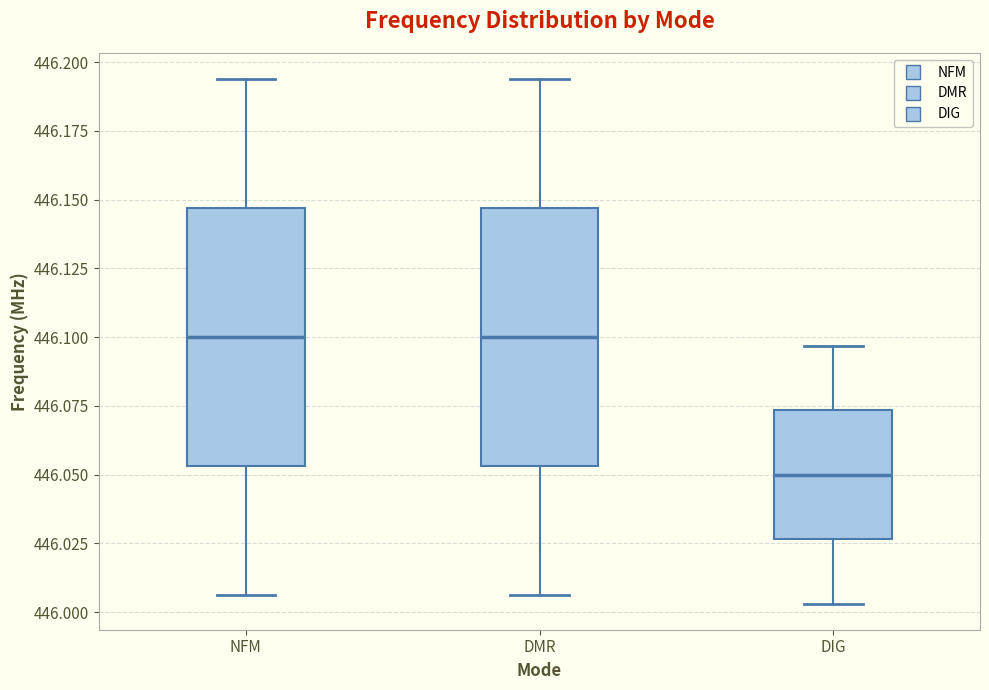

Reading left to right, read every box against the y-axis: the position of its median line, the range the box covers, and the ends of its whiskers. The values are not printed on the chart, so give them approximately, as read against the axis.

NFM: median 446.100, box 446.055 to 446.145, whiskers 446.005 to 446.195
DMR: median 446.100, box 446.055 to 446.145, whiskers 446.005 to 446.195
DIG: median 446.050, box 446.025 to 446.075, whiskers 446.005 to 446.095